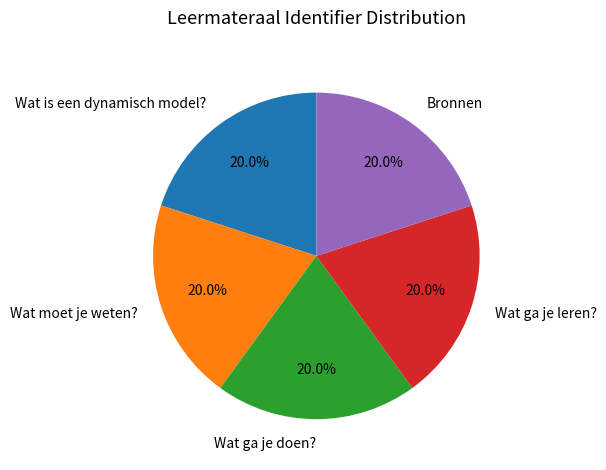

To the nearest percent, what is the average slice percentage?

20%